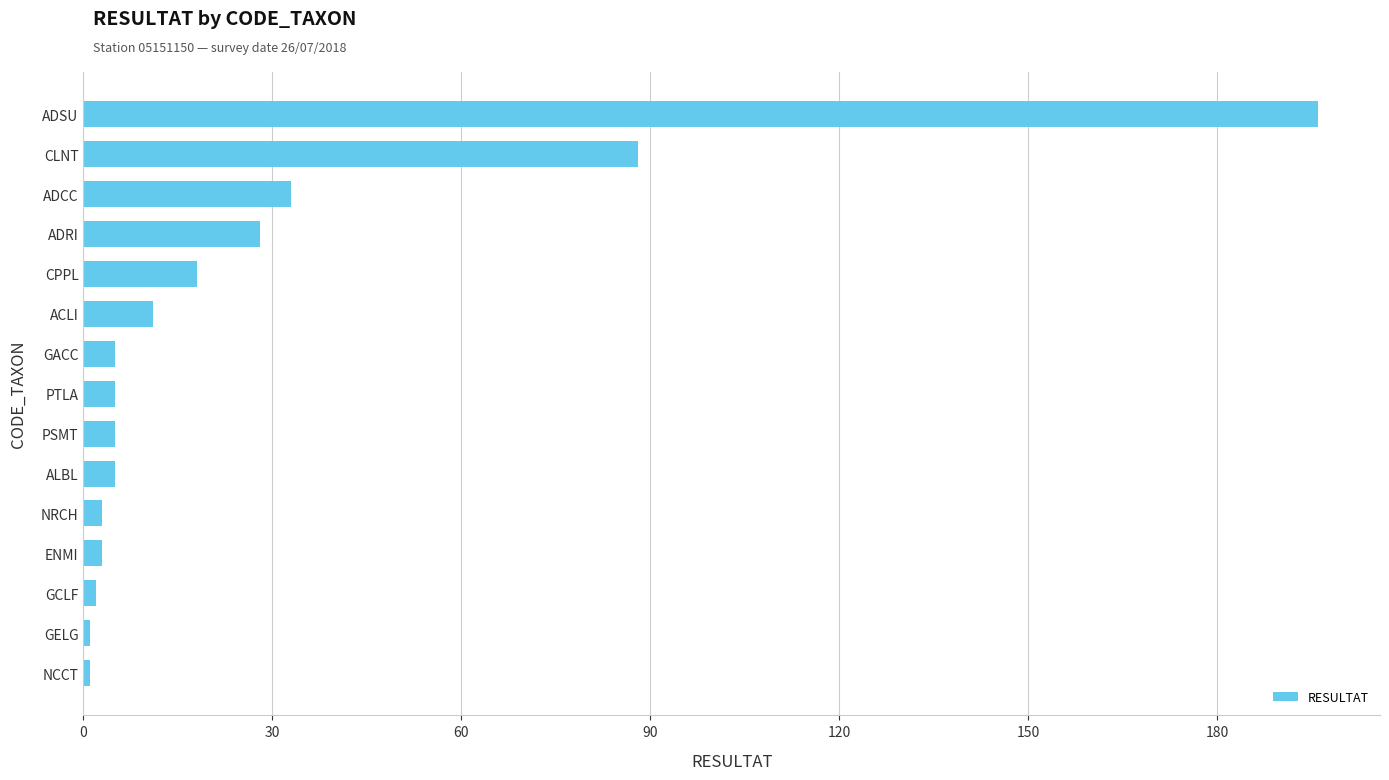

Which has a higher value, ADRI or ADCC?

ADCC